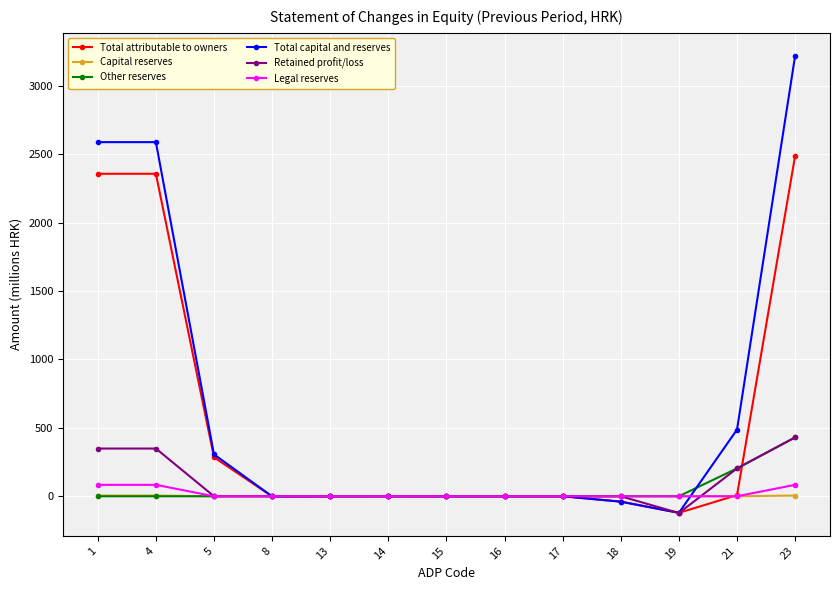

Does the chart have visible grid lines?

Yes